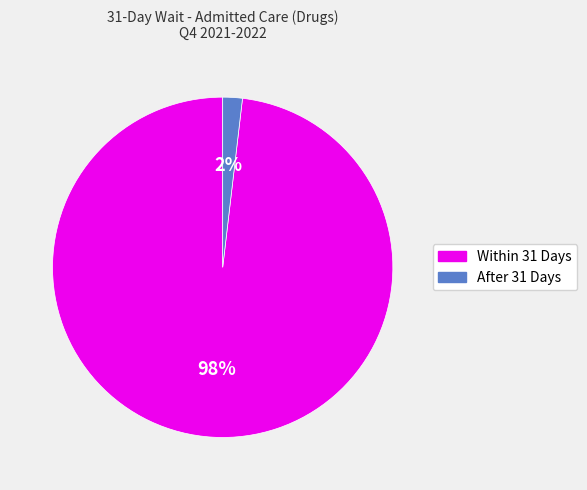

Is there a majority slice in this chart?

Yes